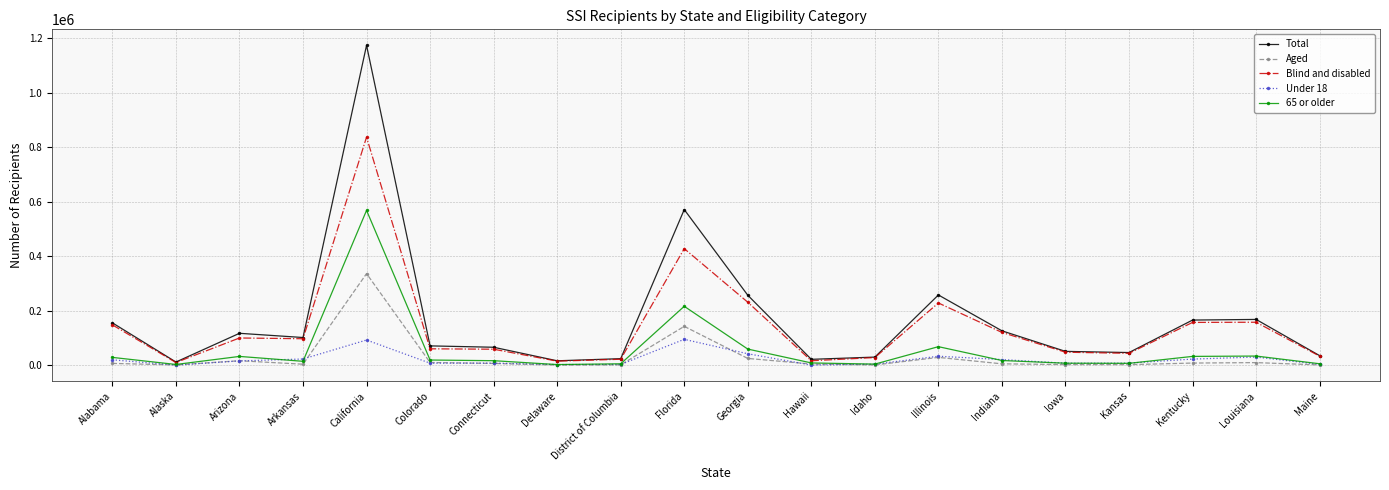

Where does the Under 18 series first go above 16525?

Alabama